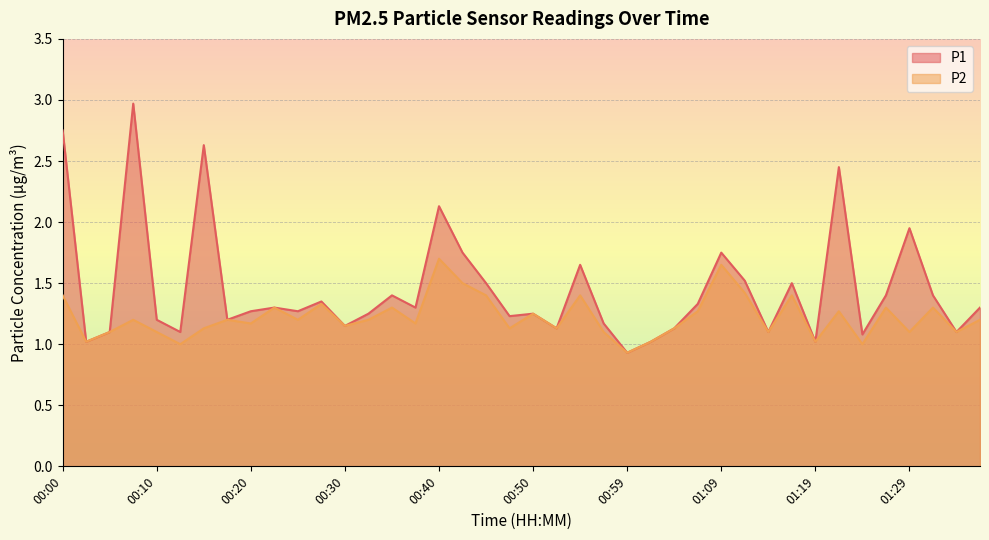

Read the P1 value at 00:23.

1.3